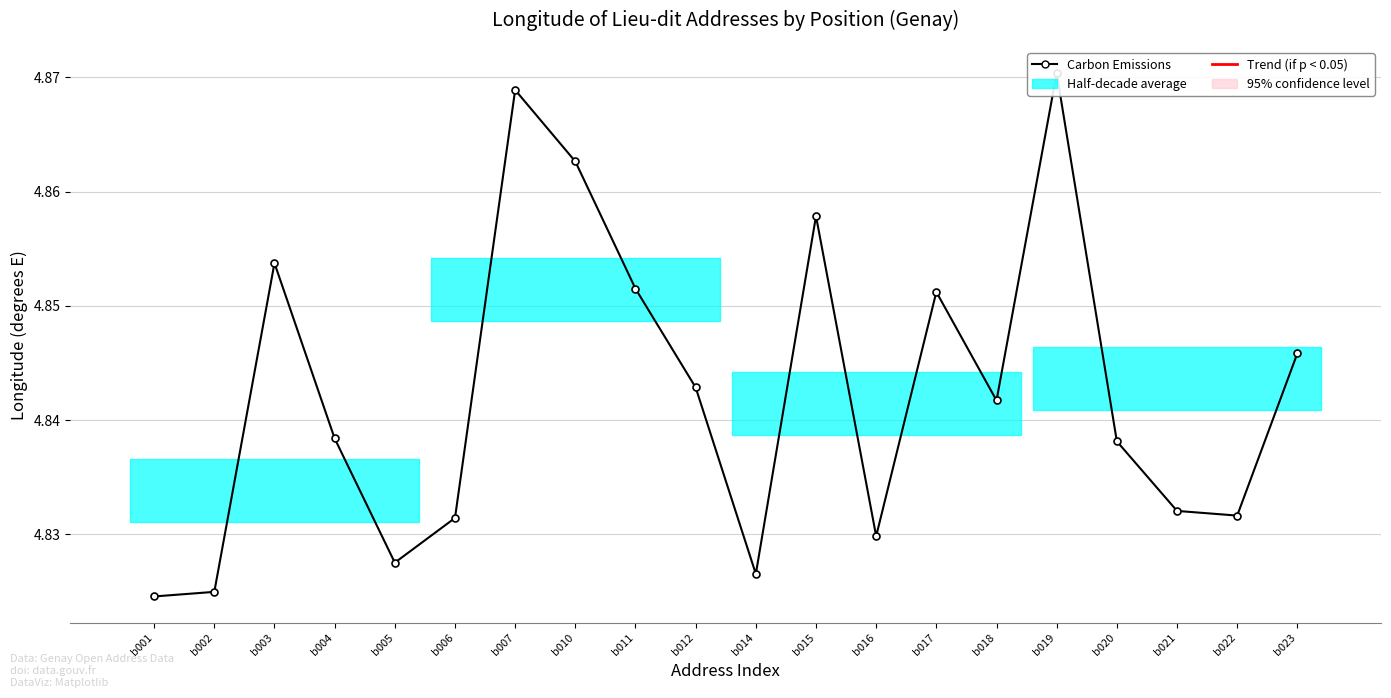

How many points are higher than both their immediate neighbors (excluding endpoints)?

5